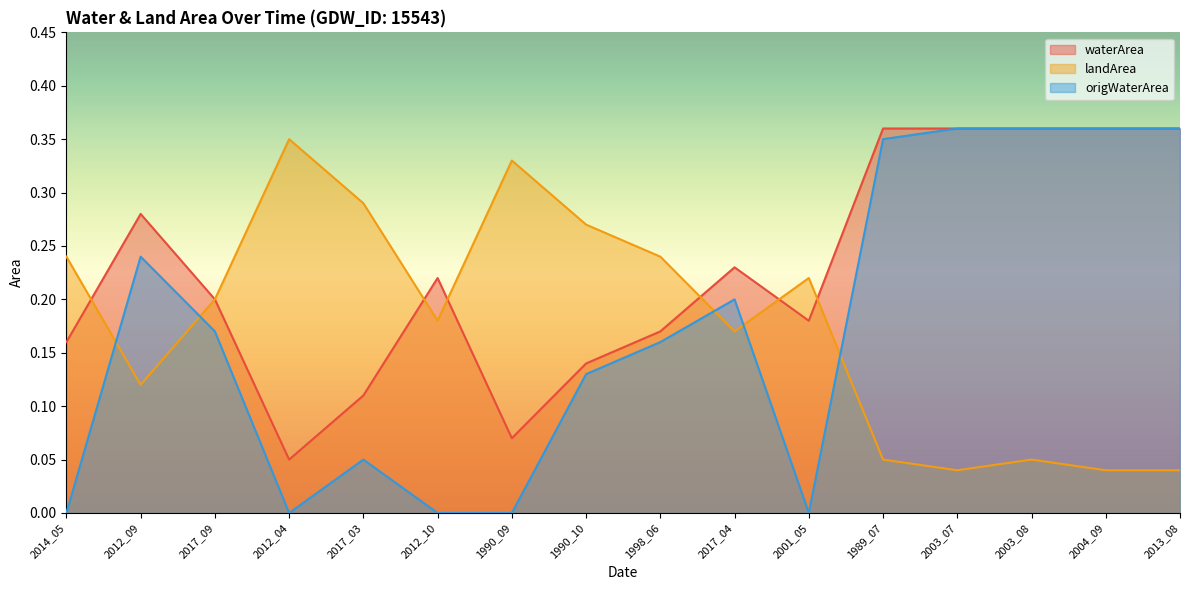

How many lines are shown in the chart?

3